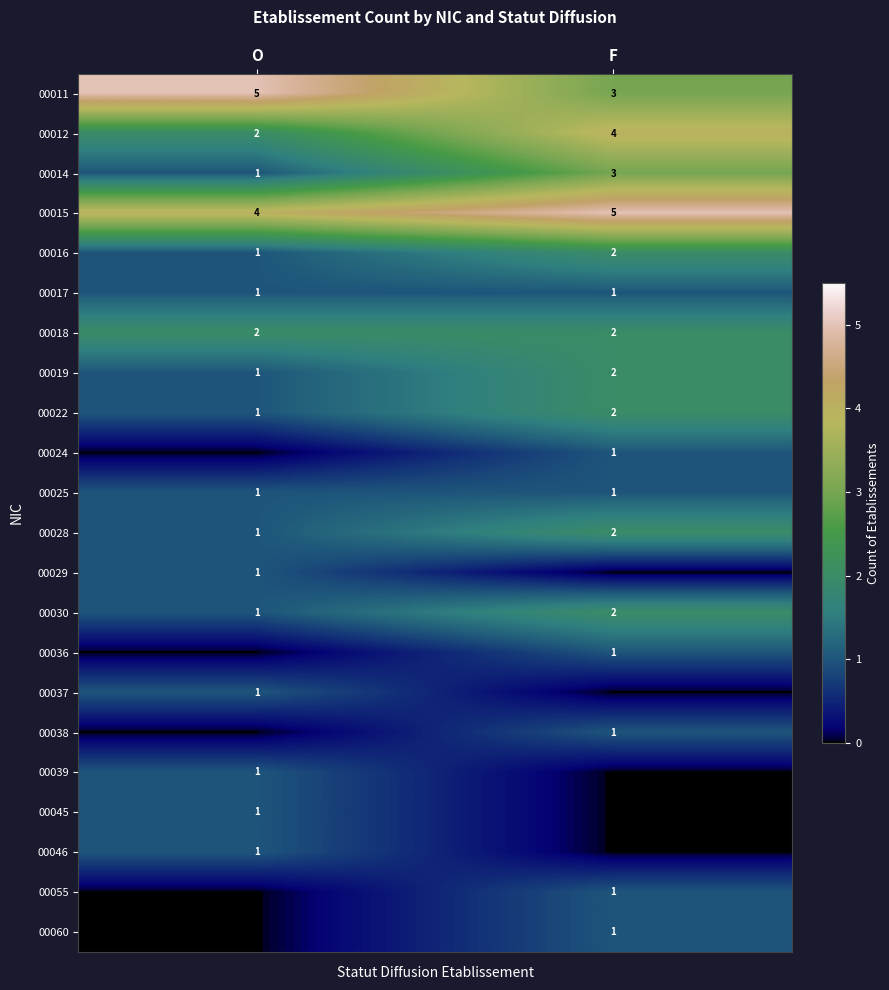

What is the highest value of the 00011 series?

5